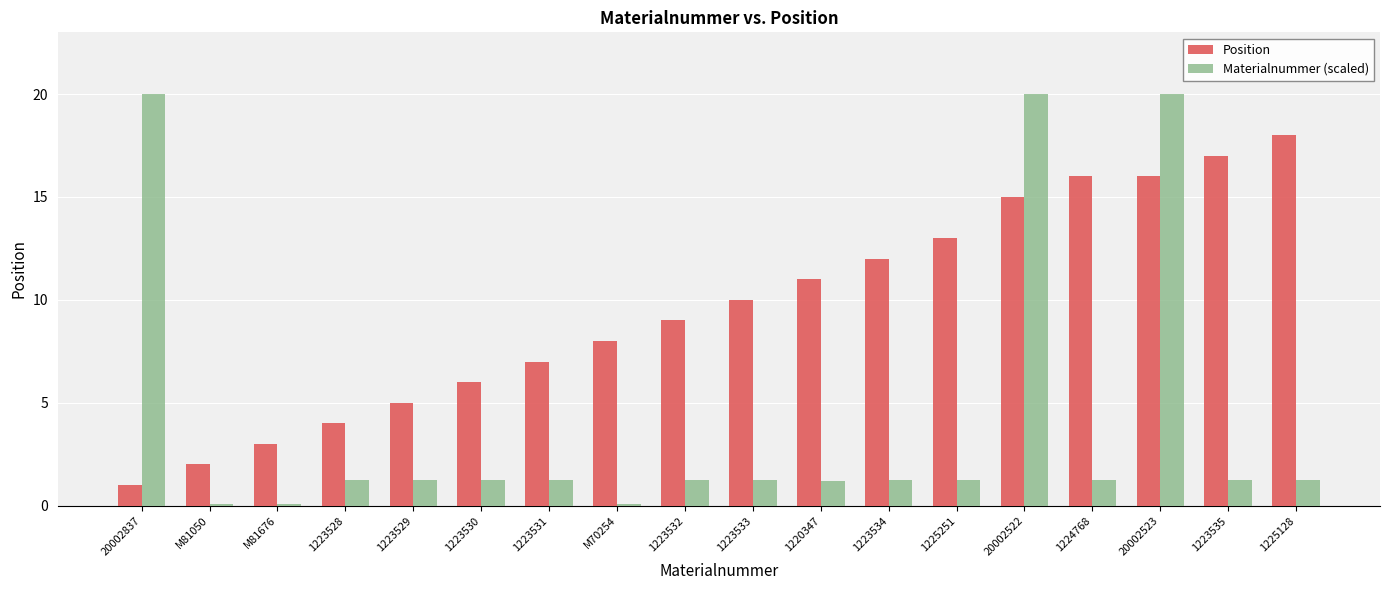

What is the spread (max minus min) of values at 1223528?

2.8